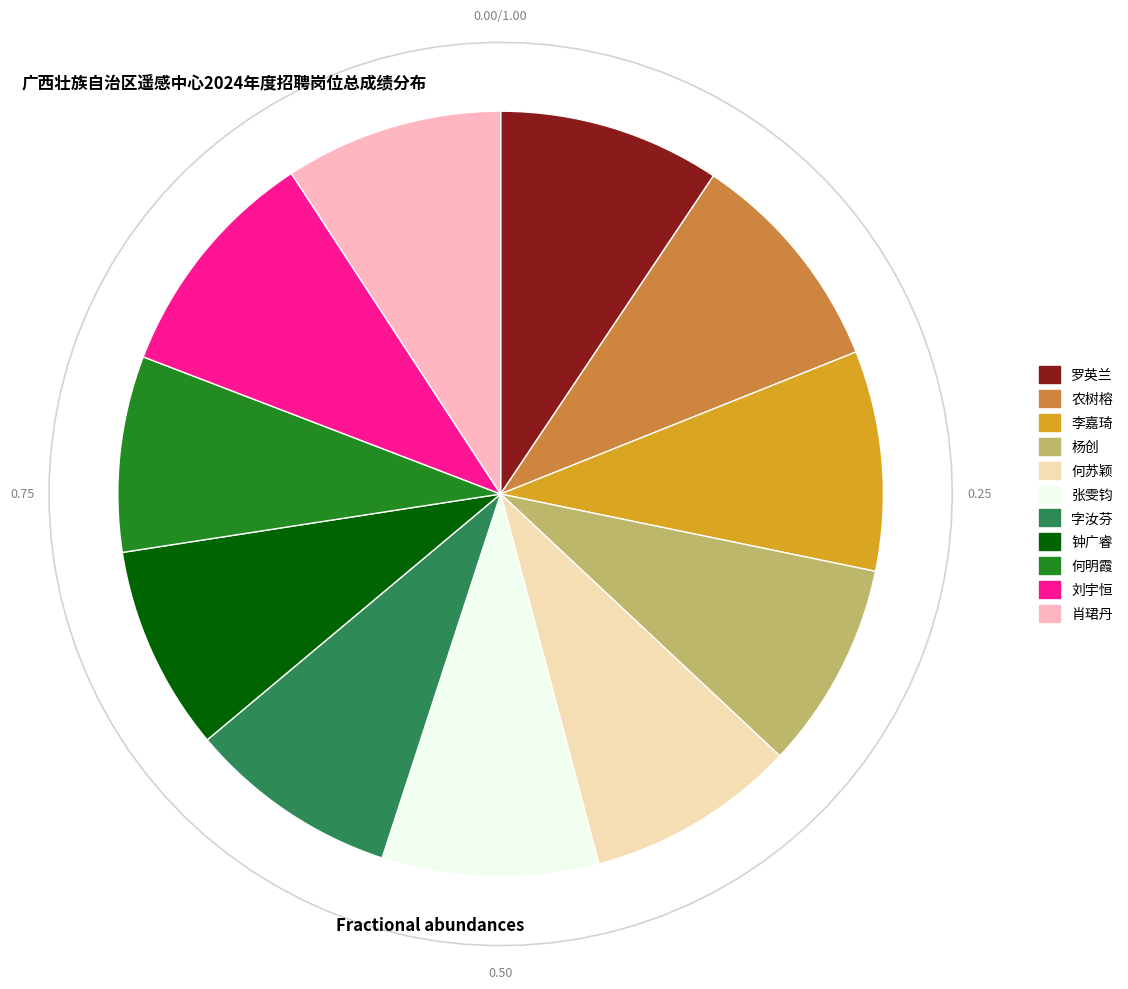

Which slice is the largest?

刘宇恒